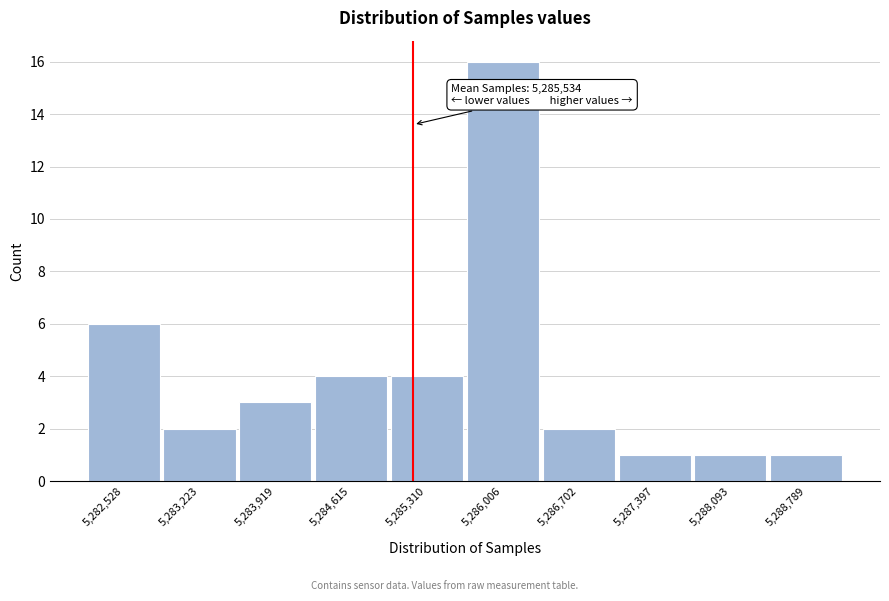

Reading left to right, transcribe all the data shown in this chart.

5,282,528=6	5,283,223=2	5,283,919=3	5,284,615=4	5,285,310=4	5,286,006=16	5,286,702=2	5,287,397=1	5,288,093=1	5,288,789=1